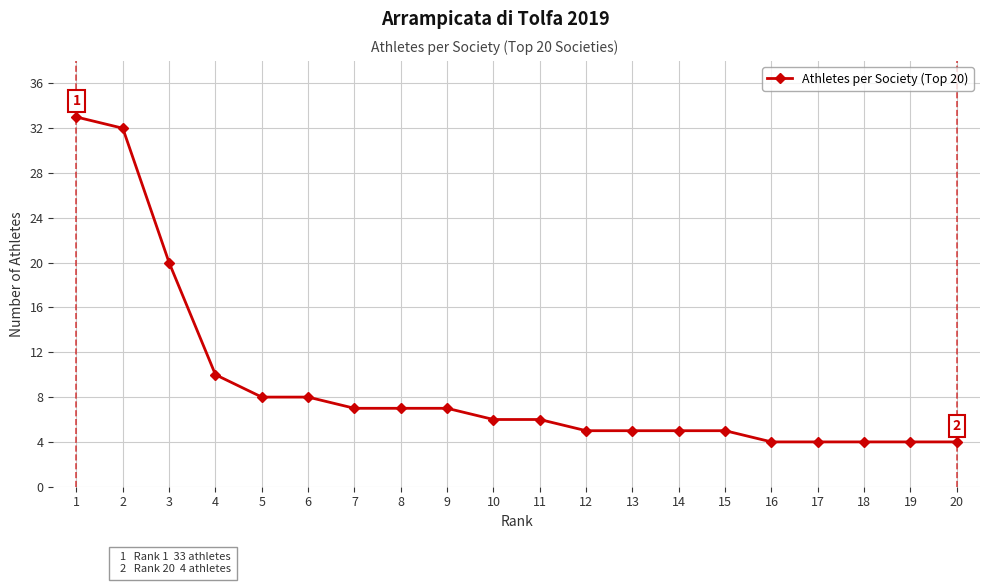

What is the change in value from 1 to 6?

-25